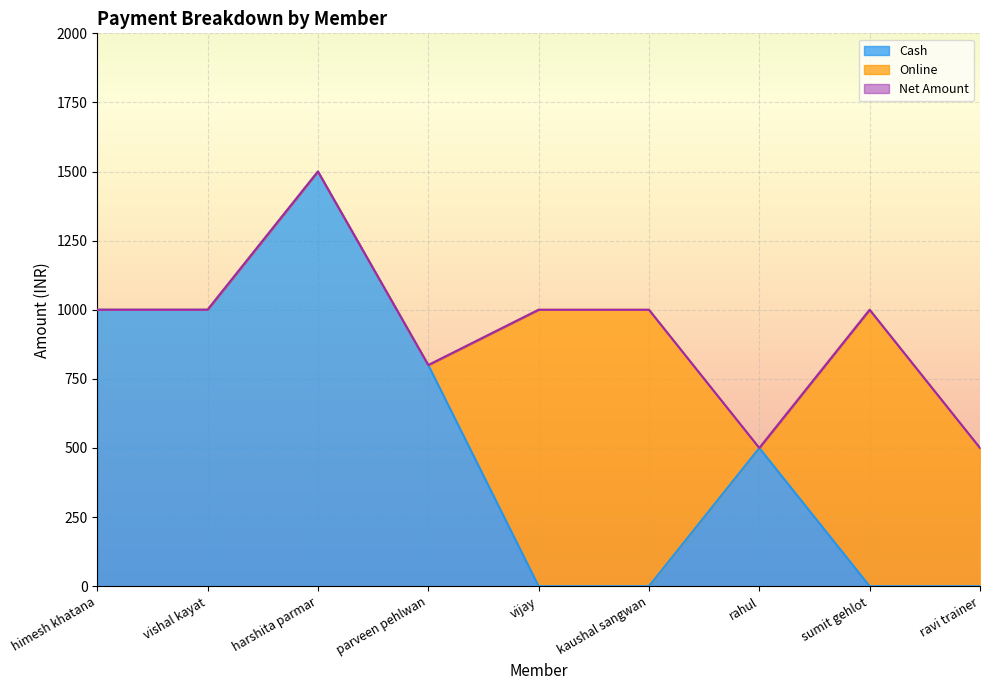

Is the value of Cash at vijay greater than the value of Net Amount at vijay?

No